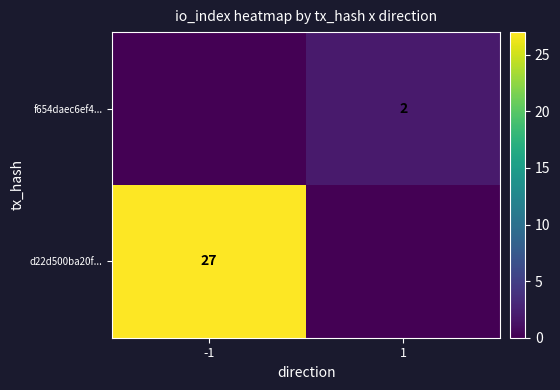

Count the d22d500ba20f... values in the range 0 to 27.

2